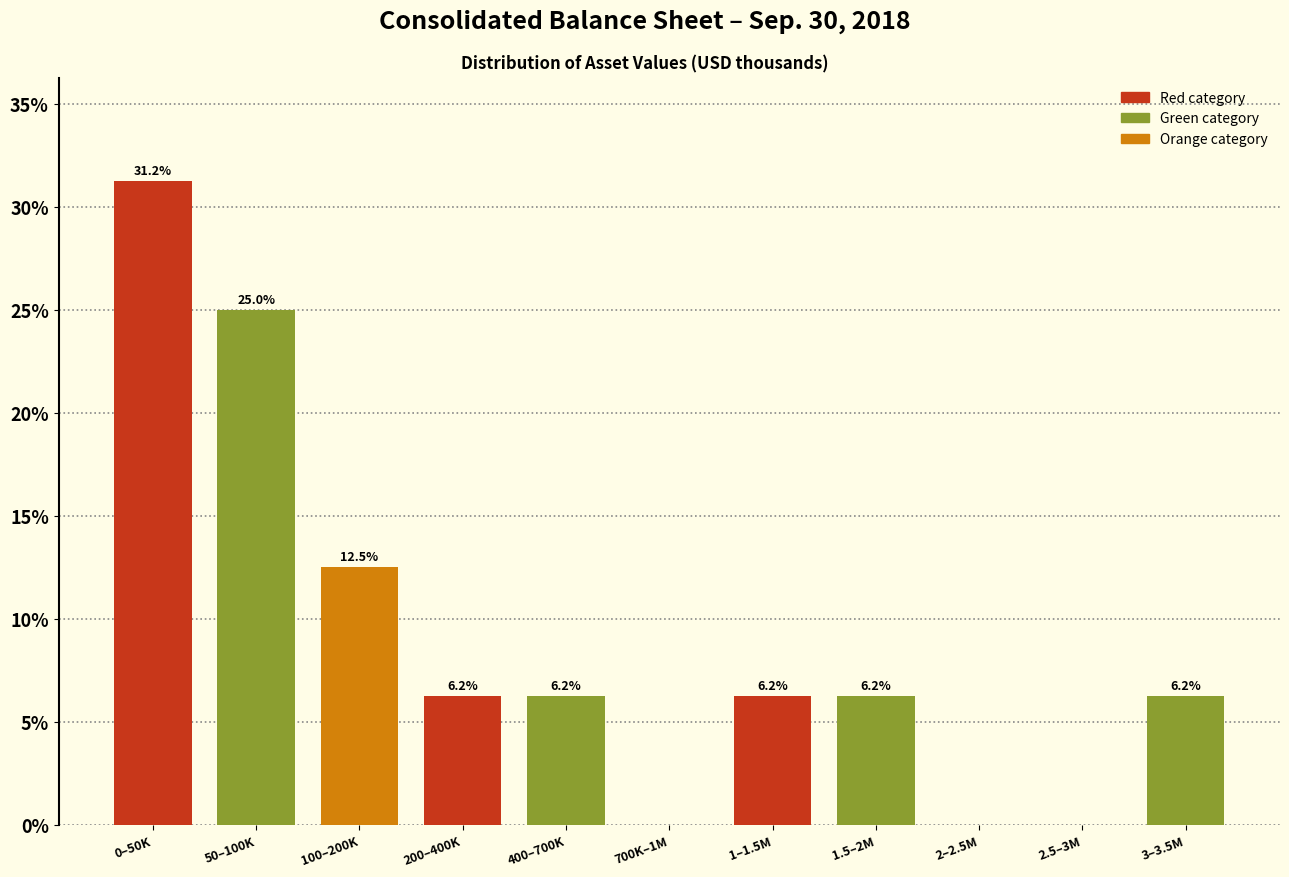

Is it true that the value at 3–3.5M is 6.2?

True